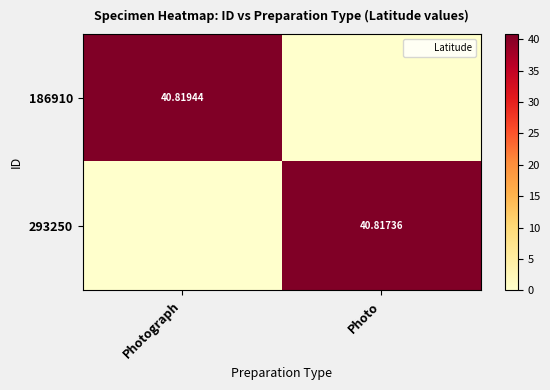

Between Photo and Photograph, which is larger?

Photograph